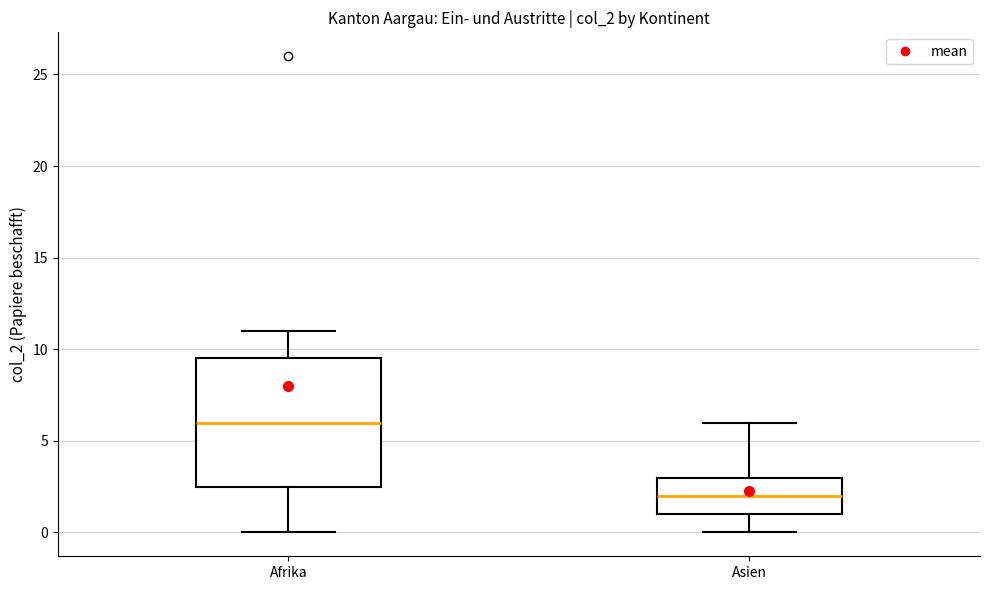

Where does the upper whisker of the box for Afrika end on the y-axis? The values are not printed on the chart, so give them approximately, as read against the axis.

11.0